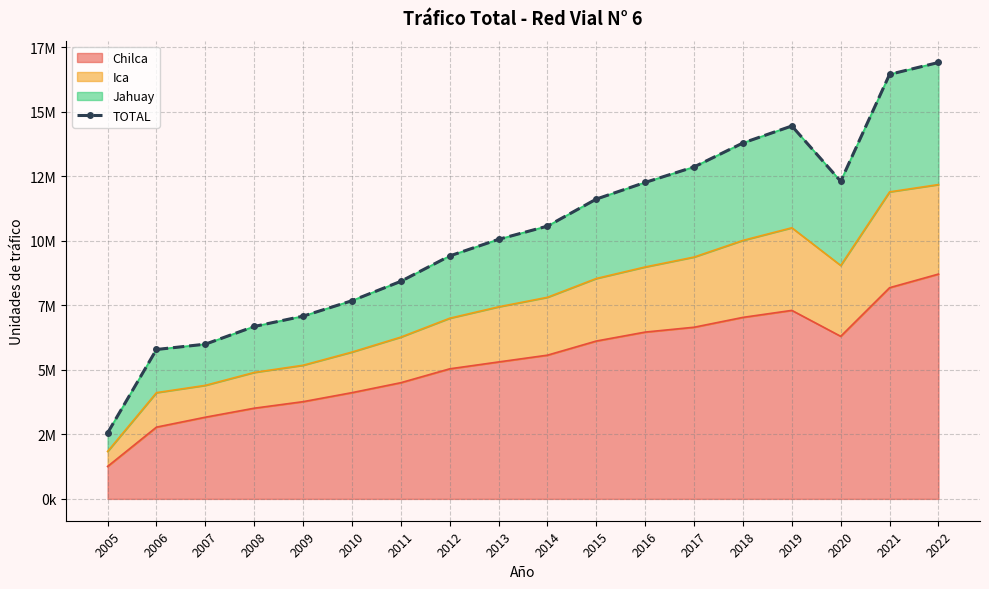

What is the ratio of the value at 2021 to the value at 2013?

1.6